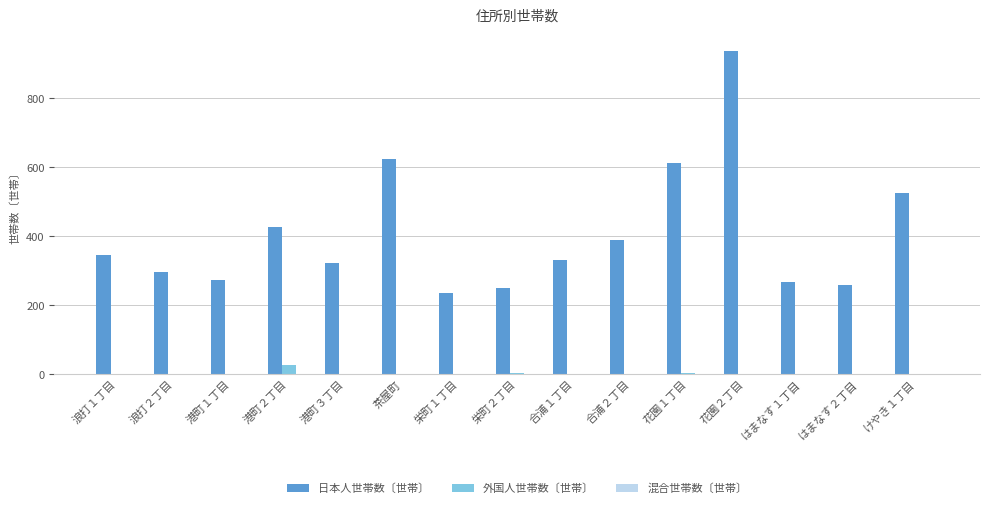

At which category is the sum across all series the highest?

花園２丁目